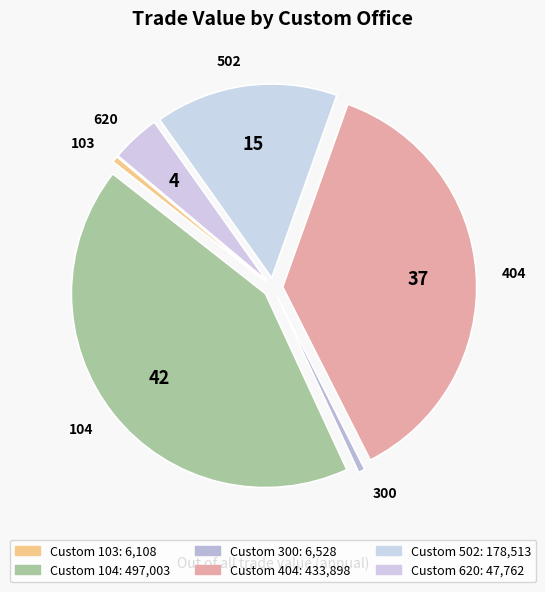

The 300 slice represents 12% of the pie. True or false?

False